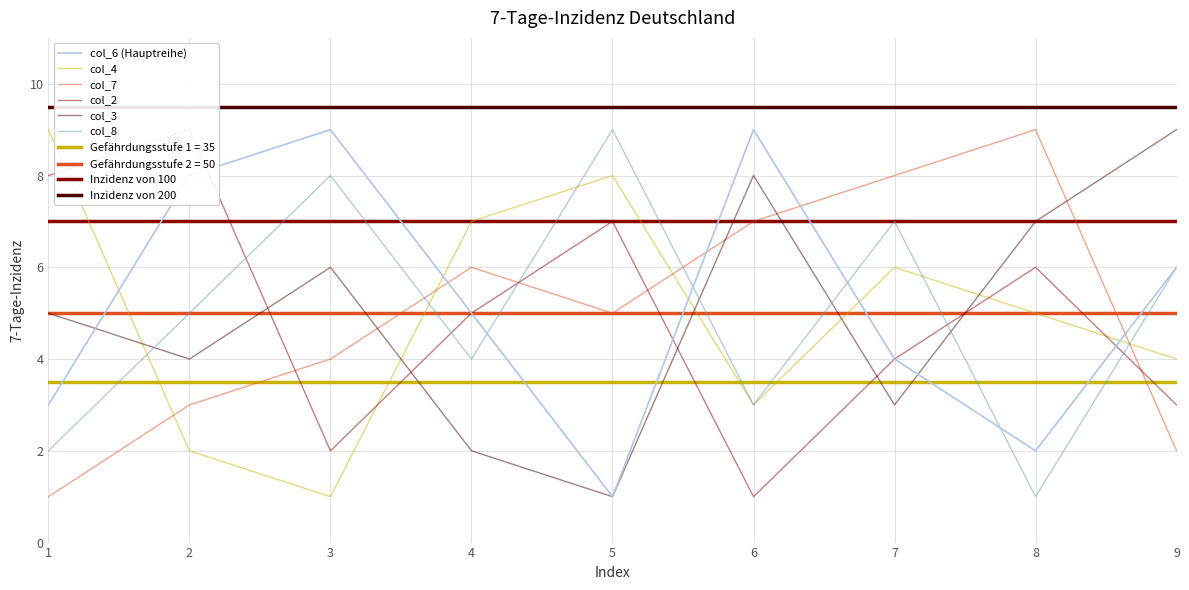

Does the chart display data point markers on the line(s)?

No